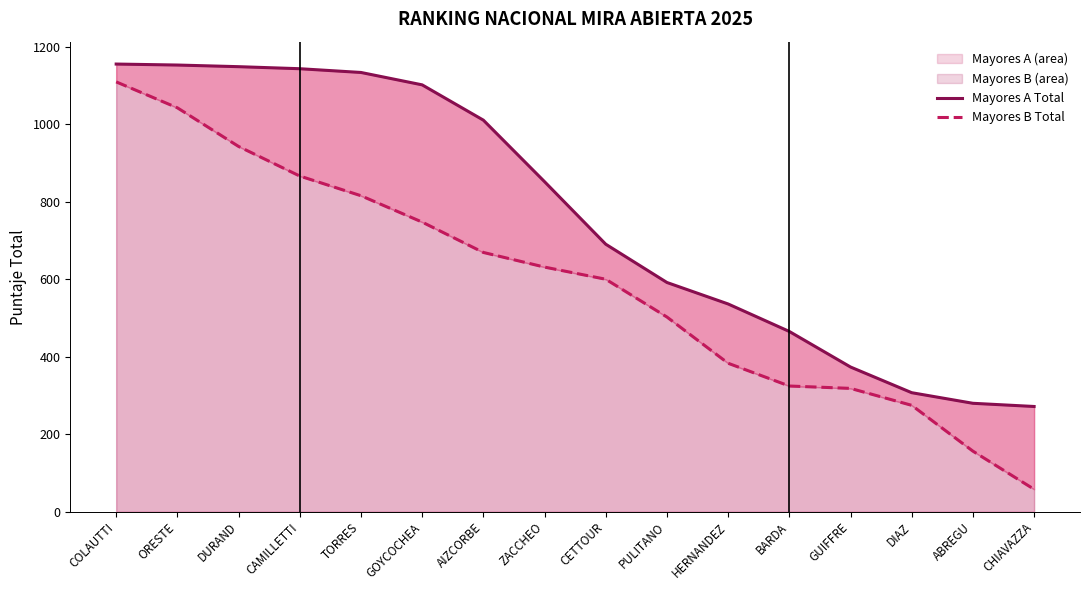

Between ORESTE and BARDA, which series saw the biggest shift?

Mayores B Total